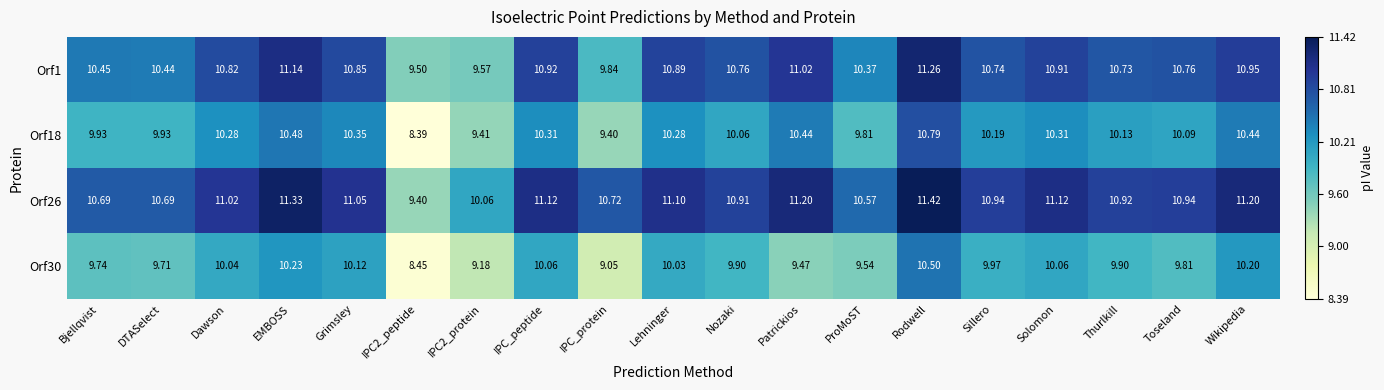

Which category has the highest value in the Orf1 series?

Rodwell